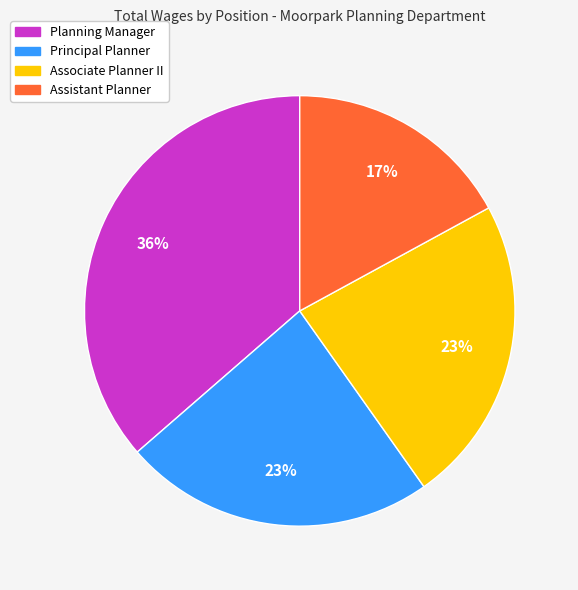

The Principal Planner slice represents 23% of the pie. True or false?

True